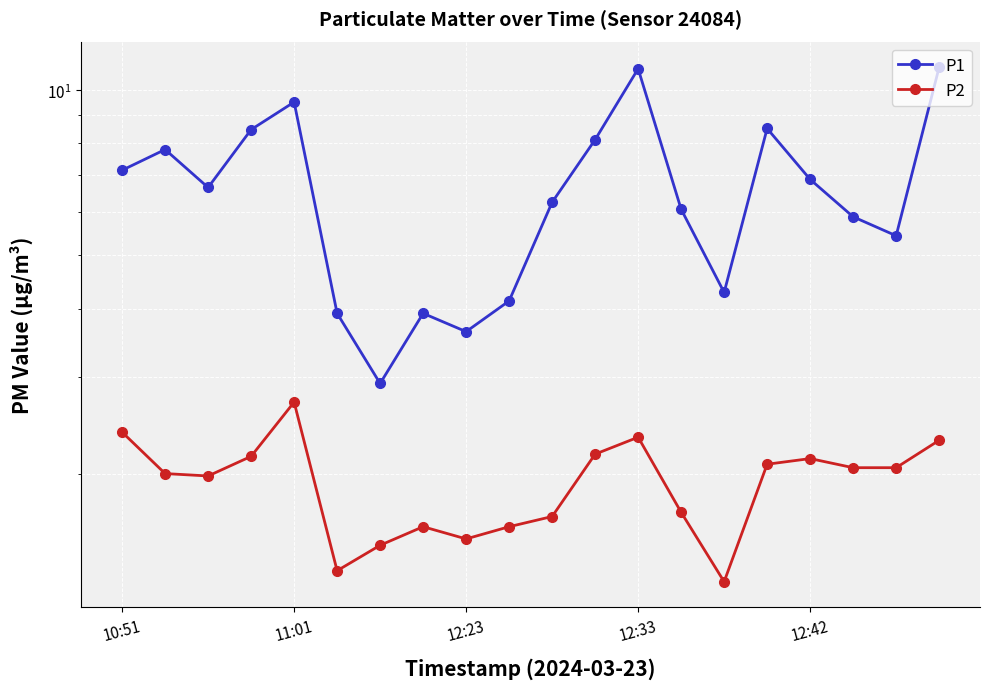

The value of P1 at 7 is 3.9. True or false?

True